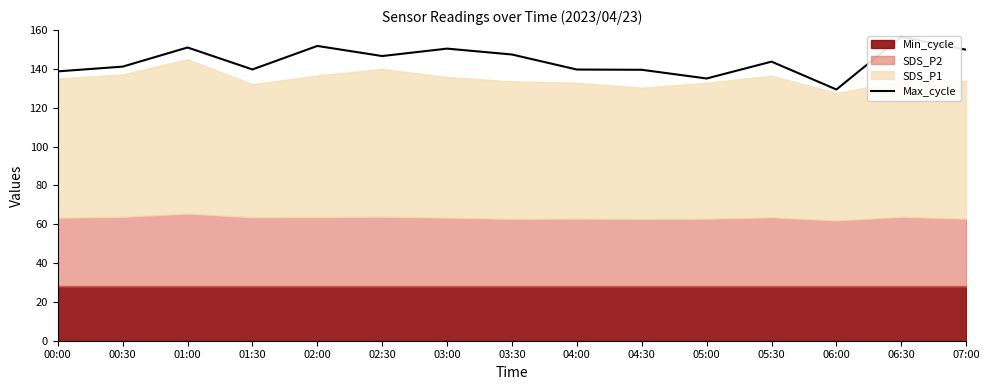

At which label does the data first exceed 143?

01:00